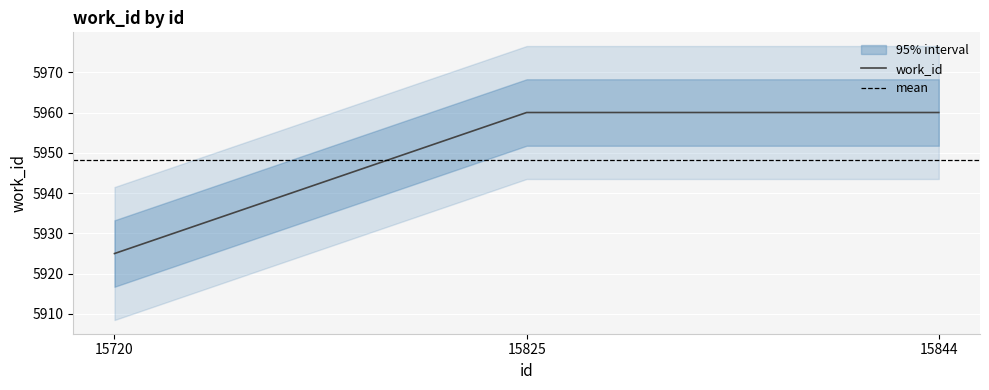

What value does the data have at 15825, to the nearest 5?

5960